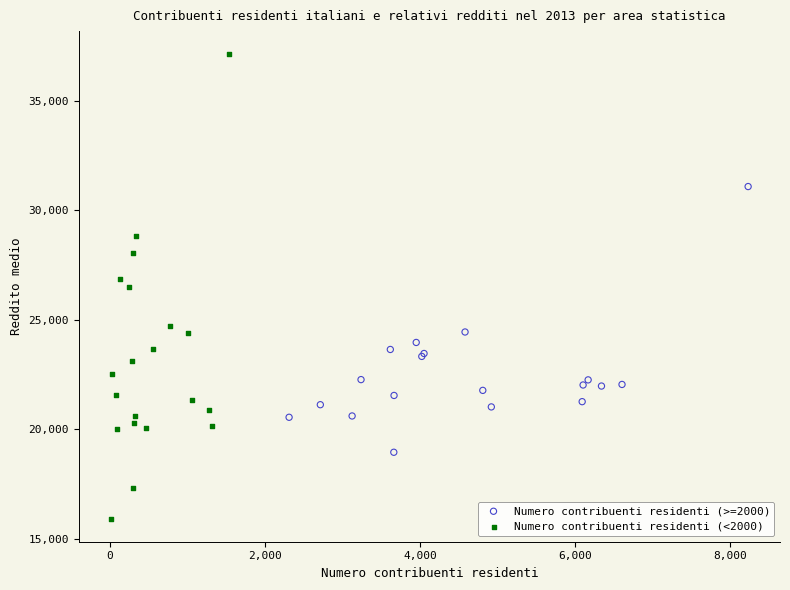

Which series has the widest spread of Y values?

Numero contribuenti residenti (<2000)